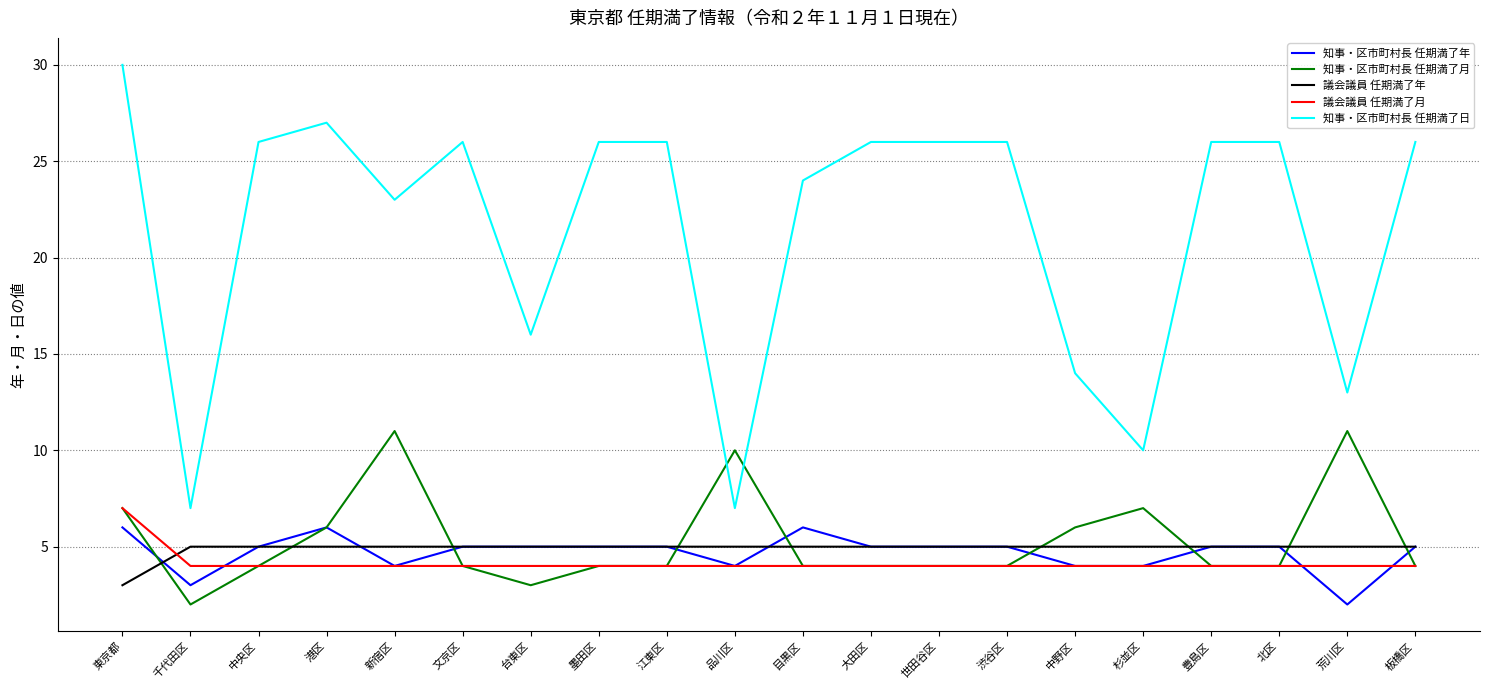

What is the maximum value shown in the chart?

30